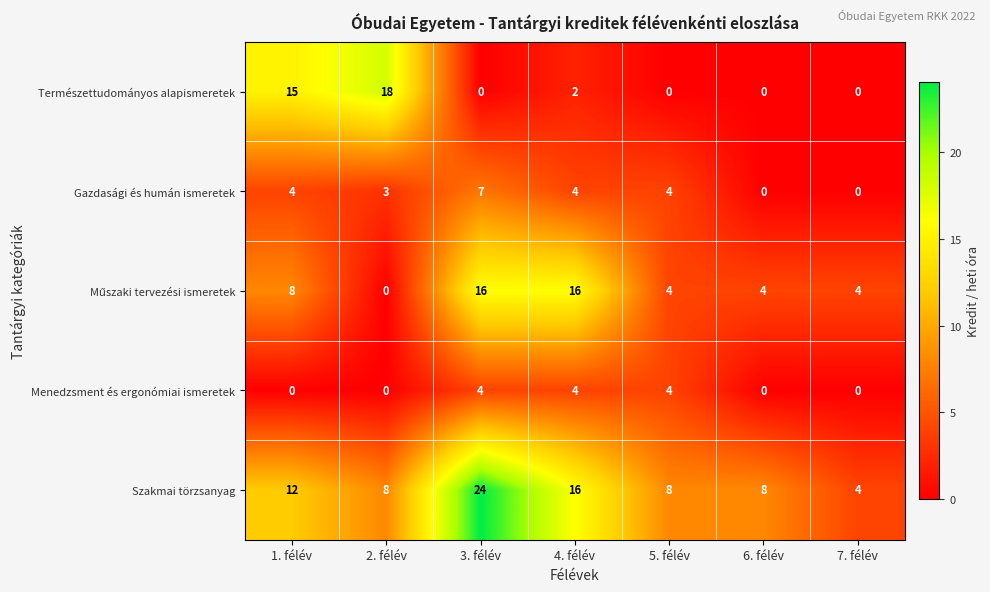

Is the value of Menedzsment és ergonómiai ismeretek at 1. félév greater than the value of Szakmai törzsanyag at 6. félév?

No